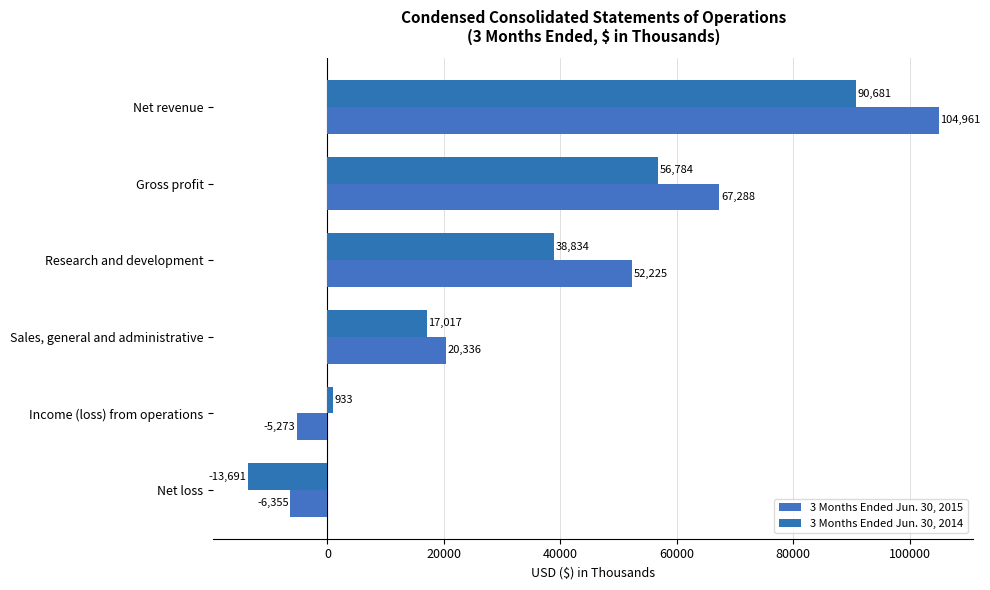

How many values in 3 Months Ended Jun. 30, 2015 are above zero?

4